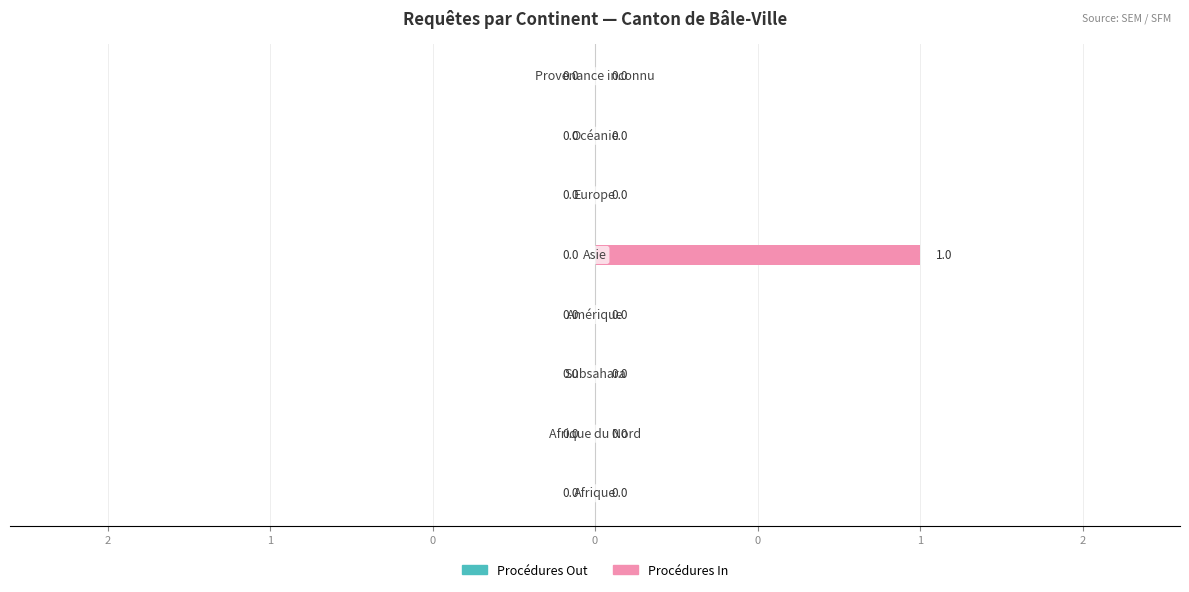

Are the bars horizontal?

Yes